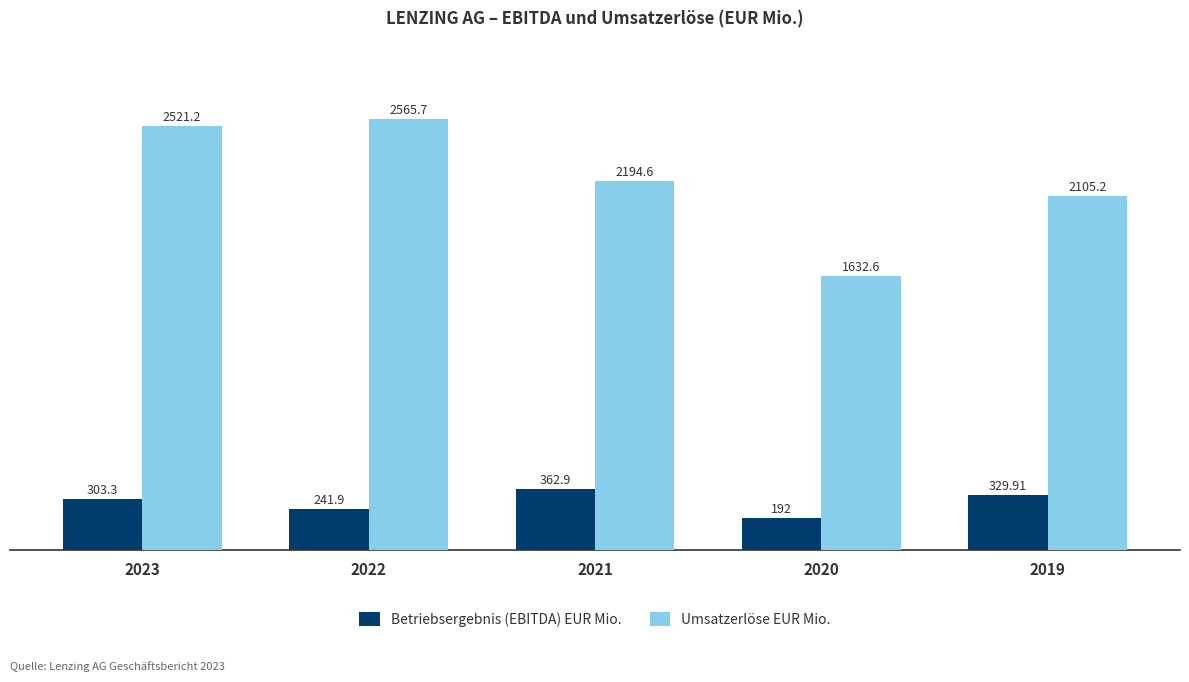

How many data points in Umsatzerlöse EUR Mio. are less than 2194?

2